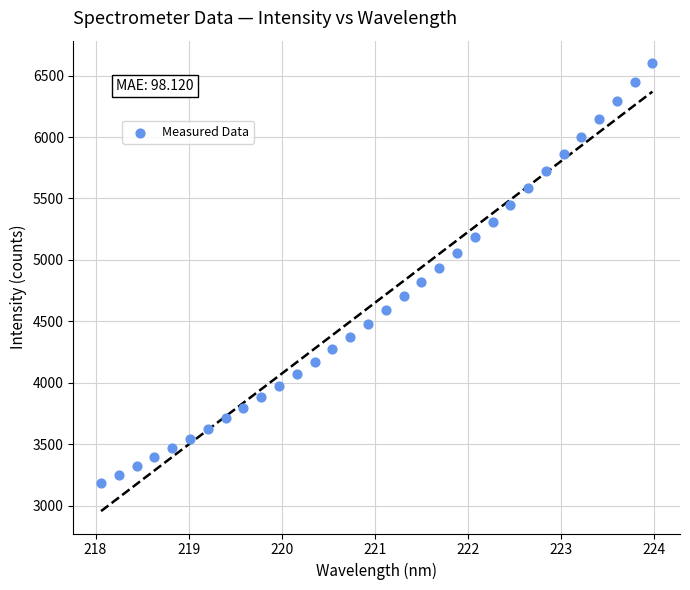

What is the range of X values (max minus min)?

5.9